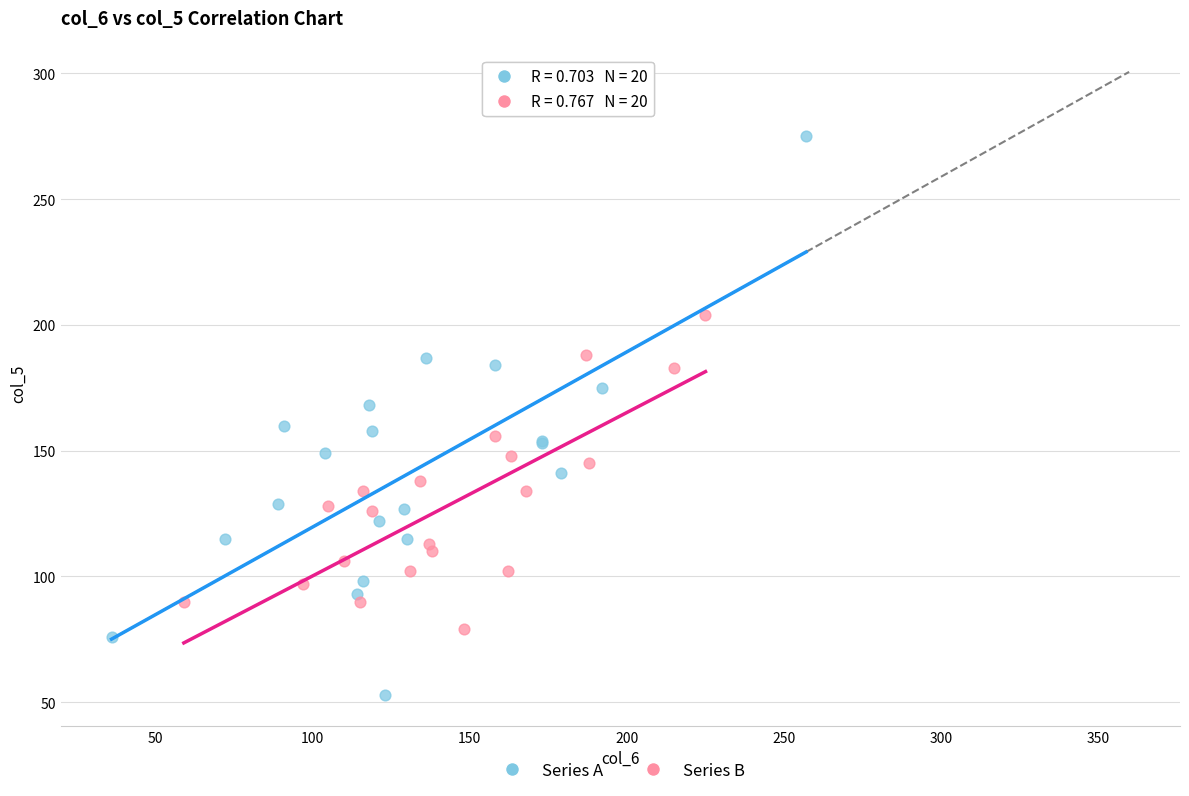

Which series contains the highest Y value?

Series A